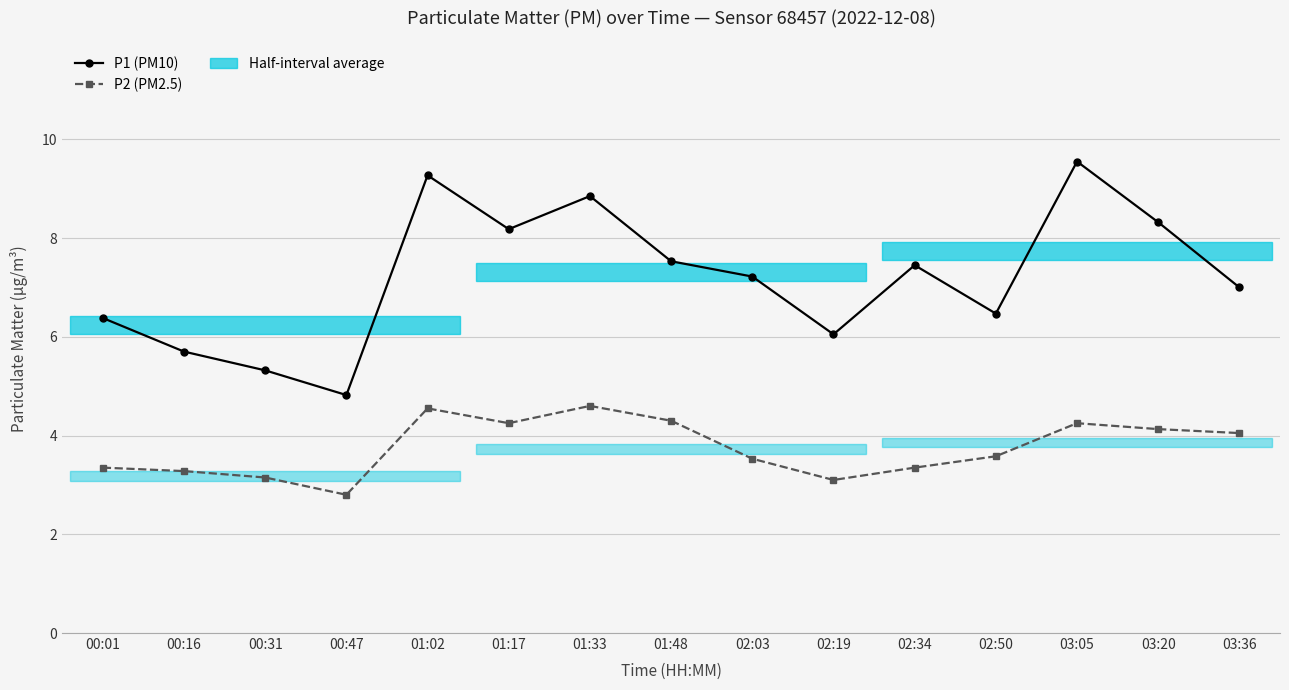

How many values in the P2 (PM2.5) series exceed 3?

14